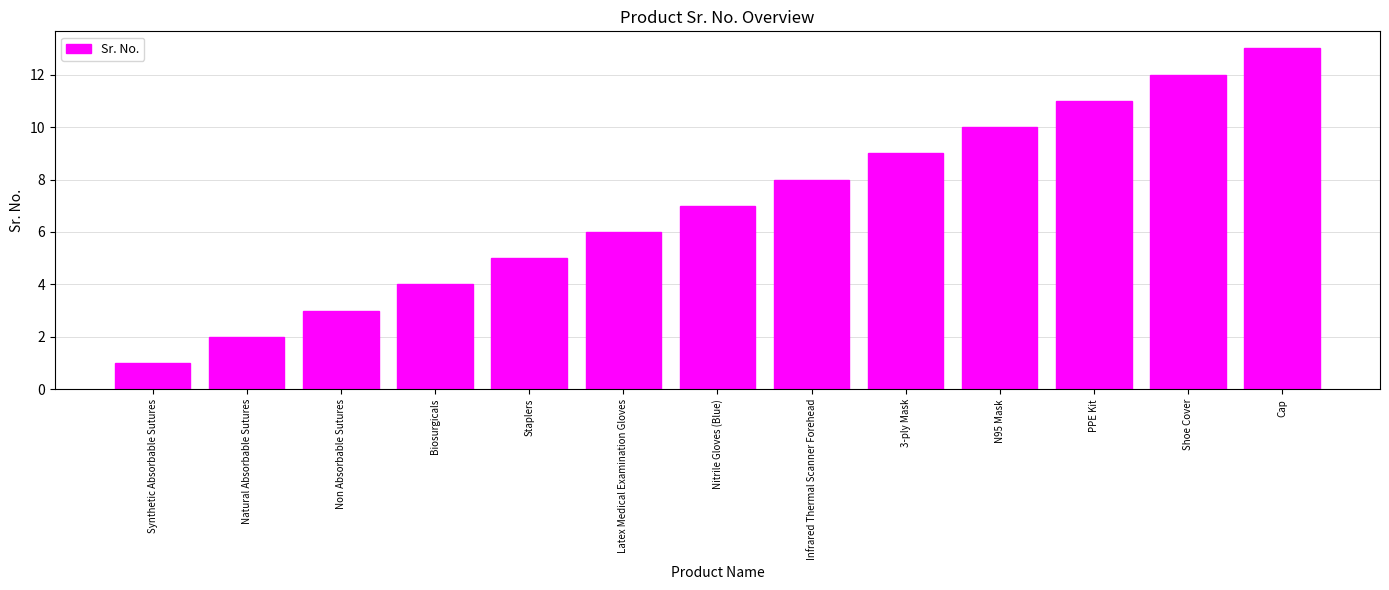

Rank the categories by value from highest to lowest.

Cap, Shoe Cover, PPE Kit, N95 Mask, 3-ply Mask, Infrared Thermal Scanner Forehead, Nitrile Gloves (Blue), Latex Medical Examination Gloves, Staplers, Biosurgicals, Non Absorbable Sutures, Natural Absorbable Sutures, Synthetic Absorbable Sutures